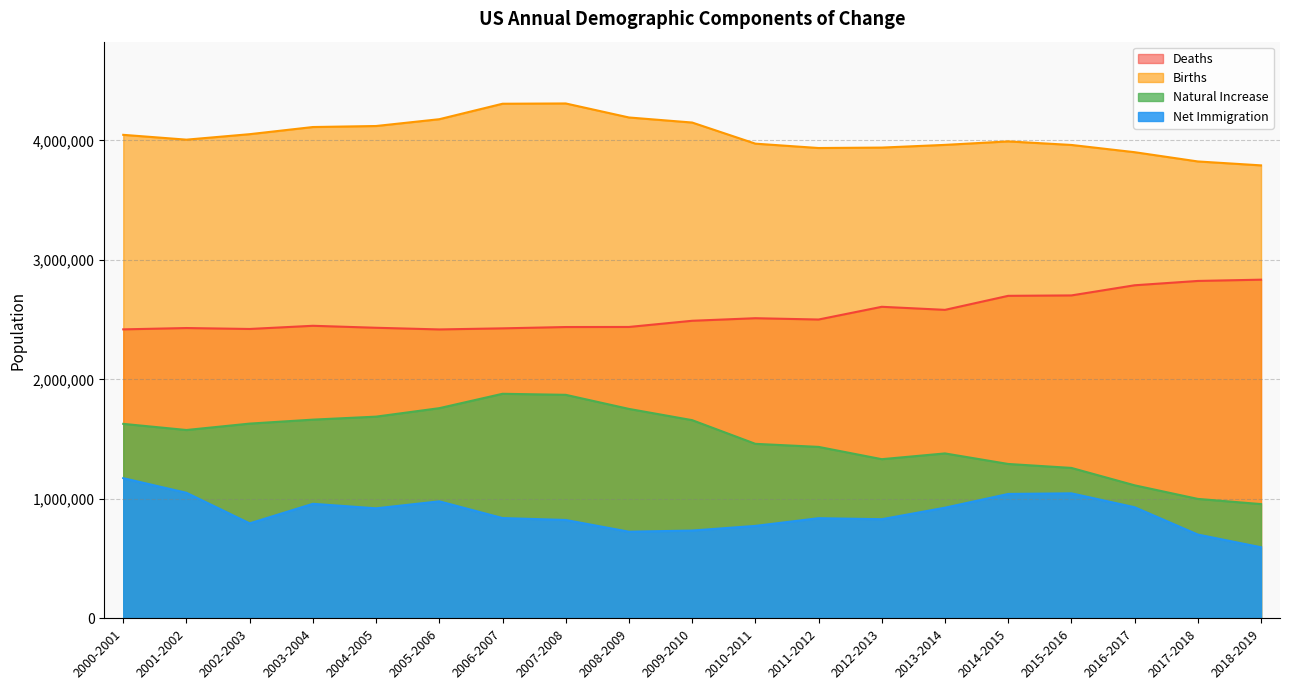

True or false: Deaths has a value of 3212440 at 2008-2009.

False